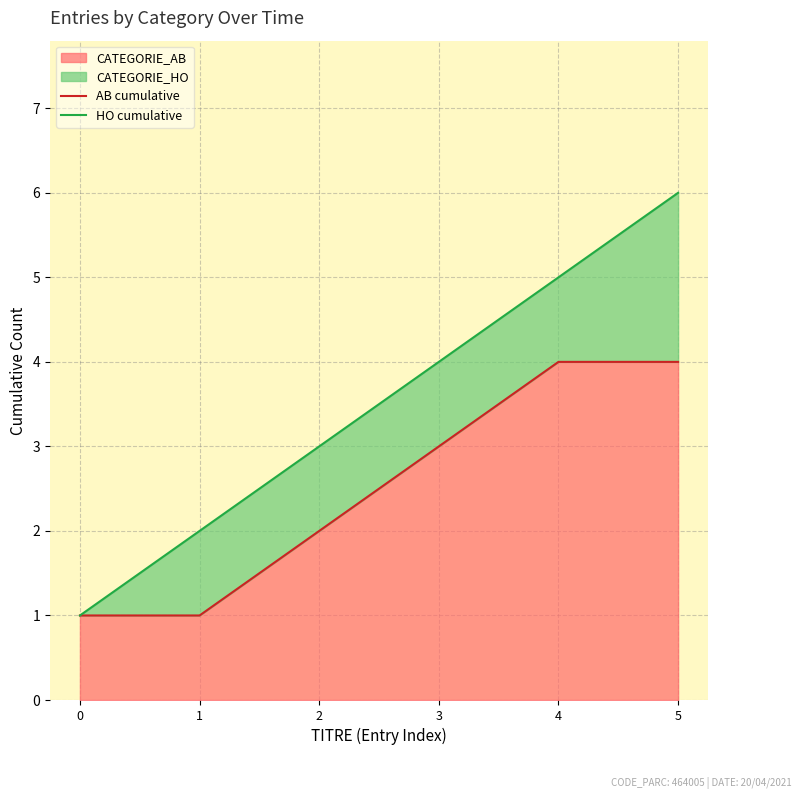

Count the number of data series in this chart.

2